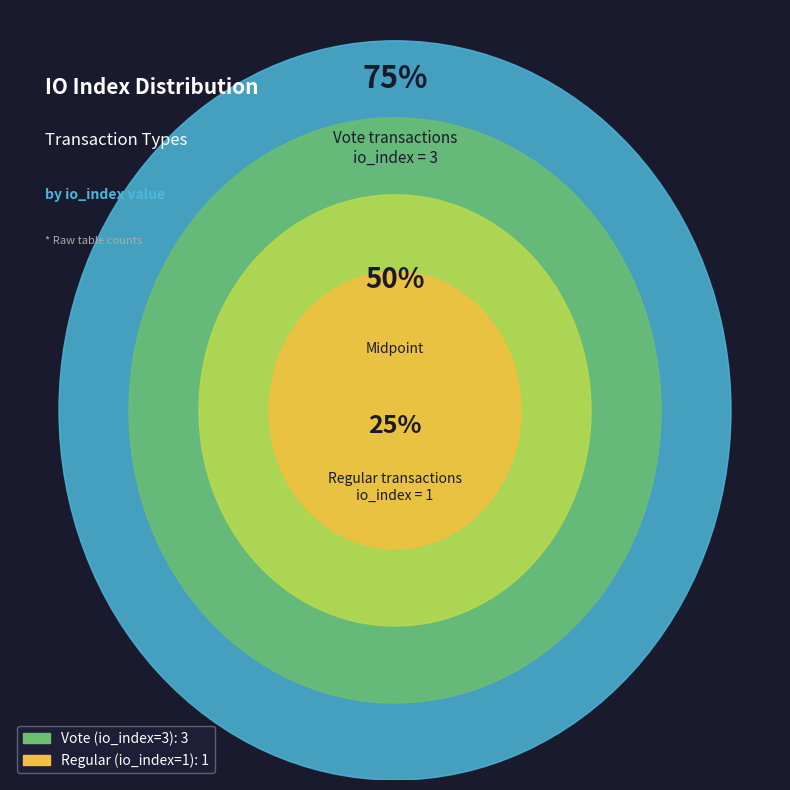

How many segments does this pie chart have?

2